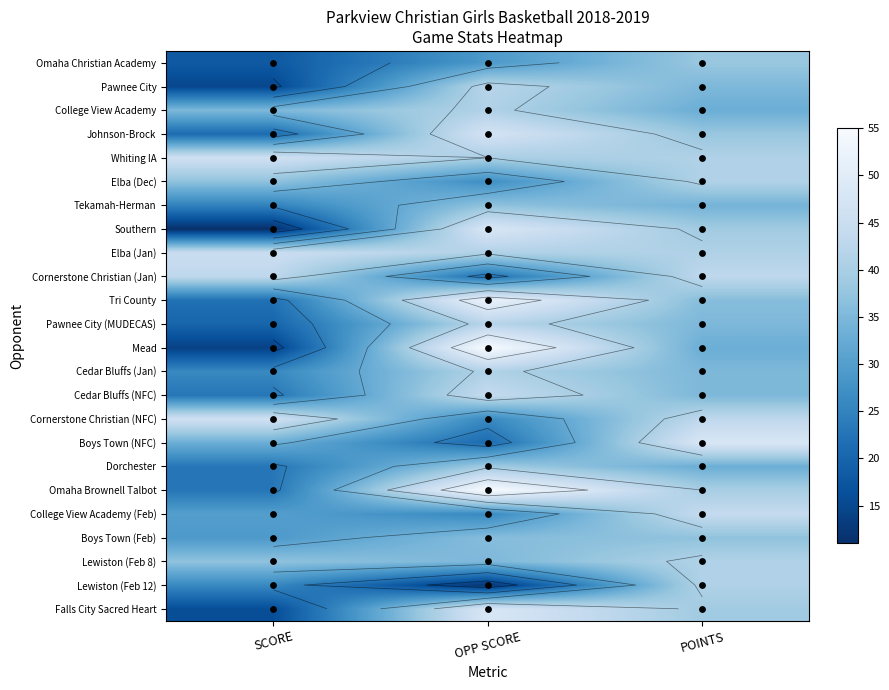

True or false: Mead has a value of 9 at SCORE.

False